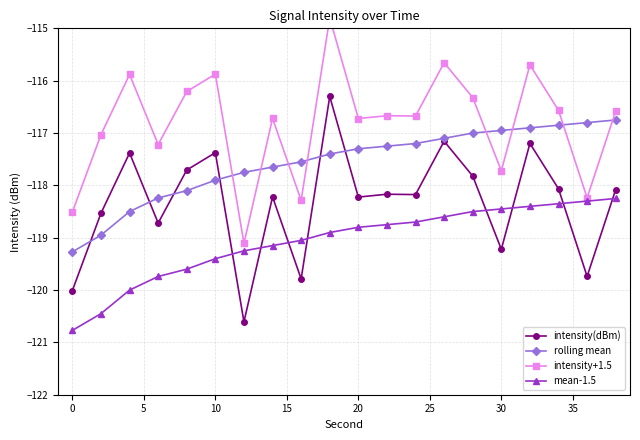

What is the maximum value shown in the chart?

-114.8